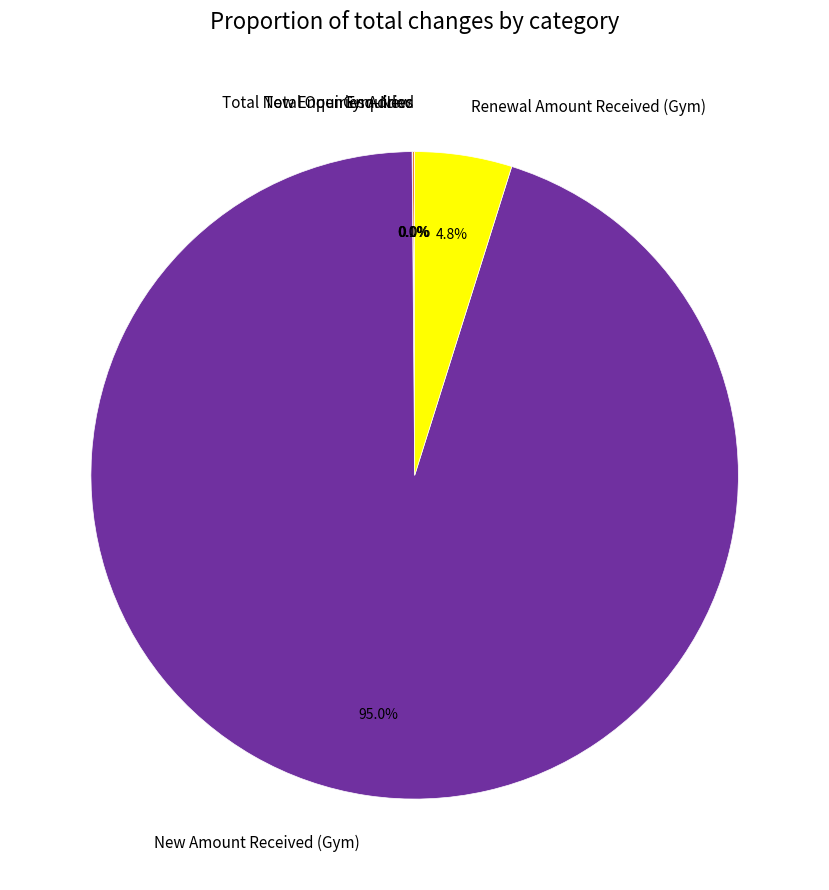

To the nearest percent, what portion does Renewal Amount Received (Gym) represent?

5%